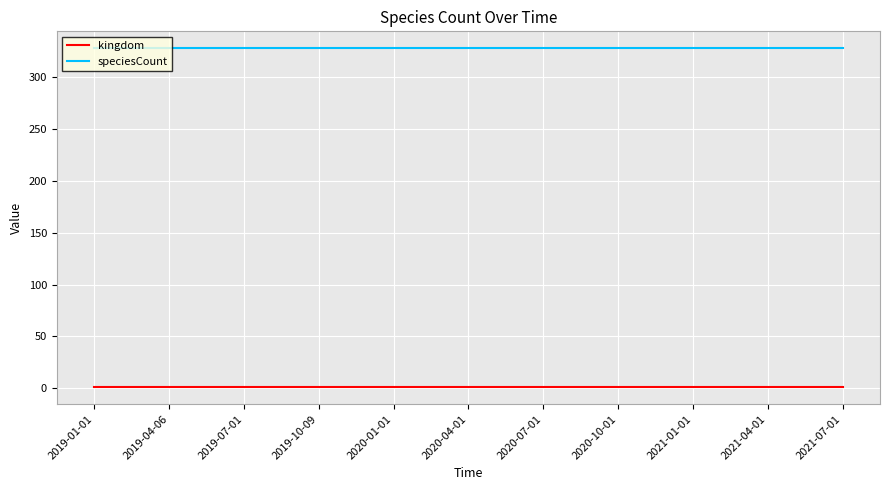

What is the highest value of the speciesCount series?

328